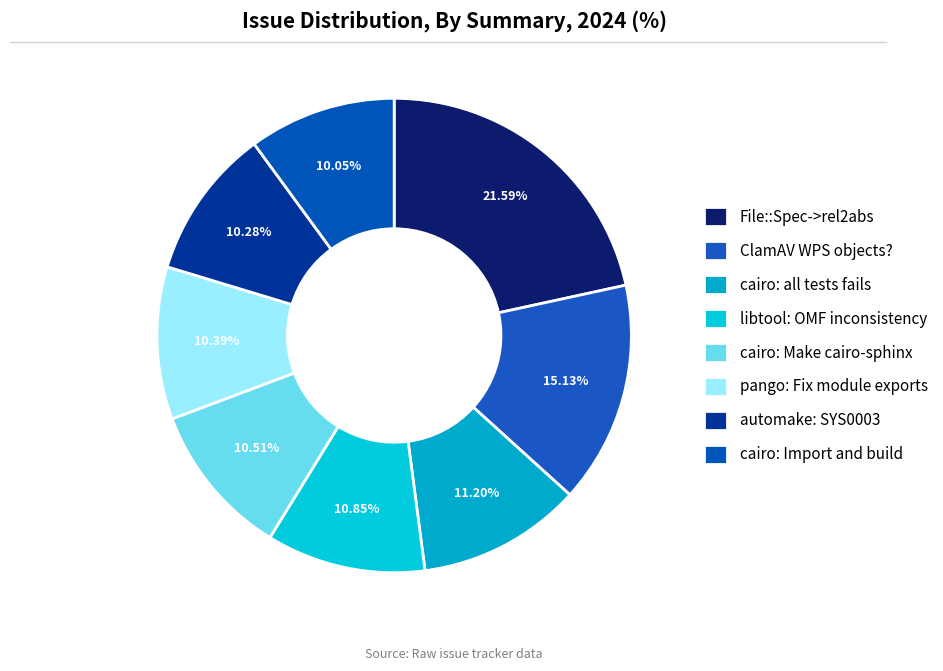

What percentage is the ClamAV WPS objects? slice, to the nearest percent?

15%